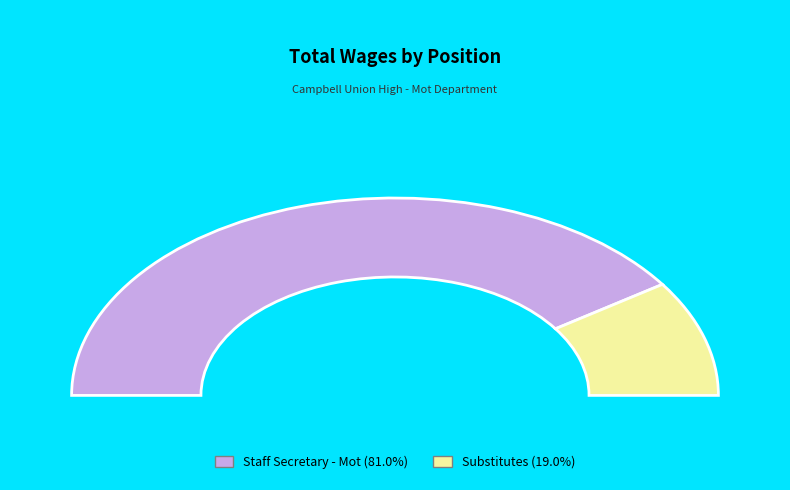

The Substitutes slice represents 31% of the pie. True or false?

False